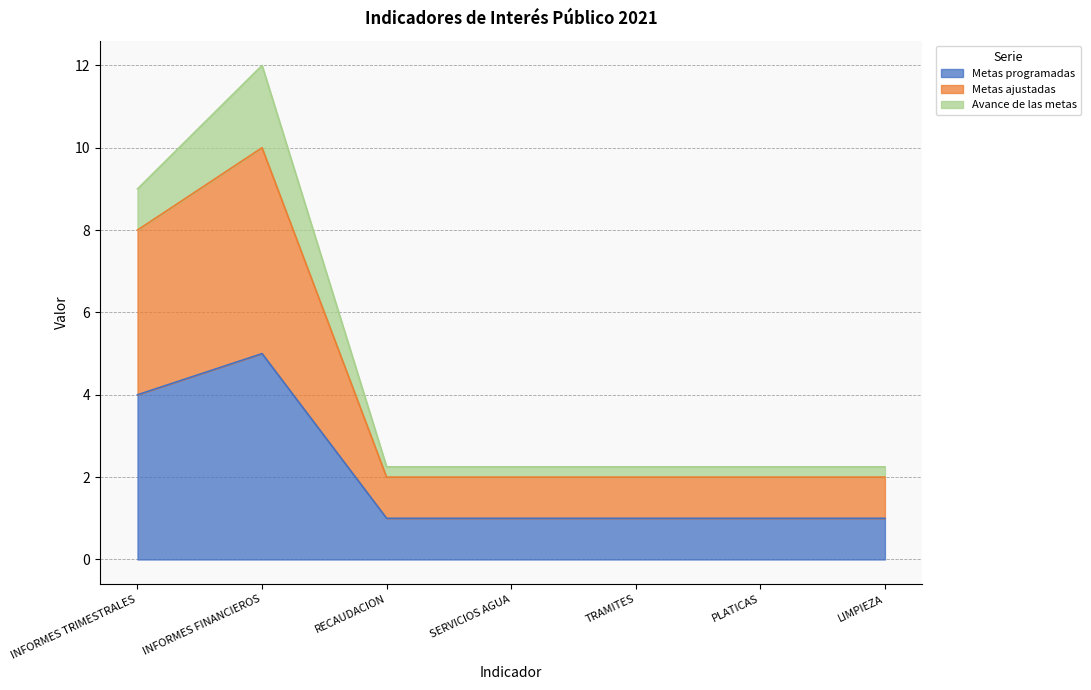

Does the chart display data point markers on the line(s)?

No